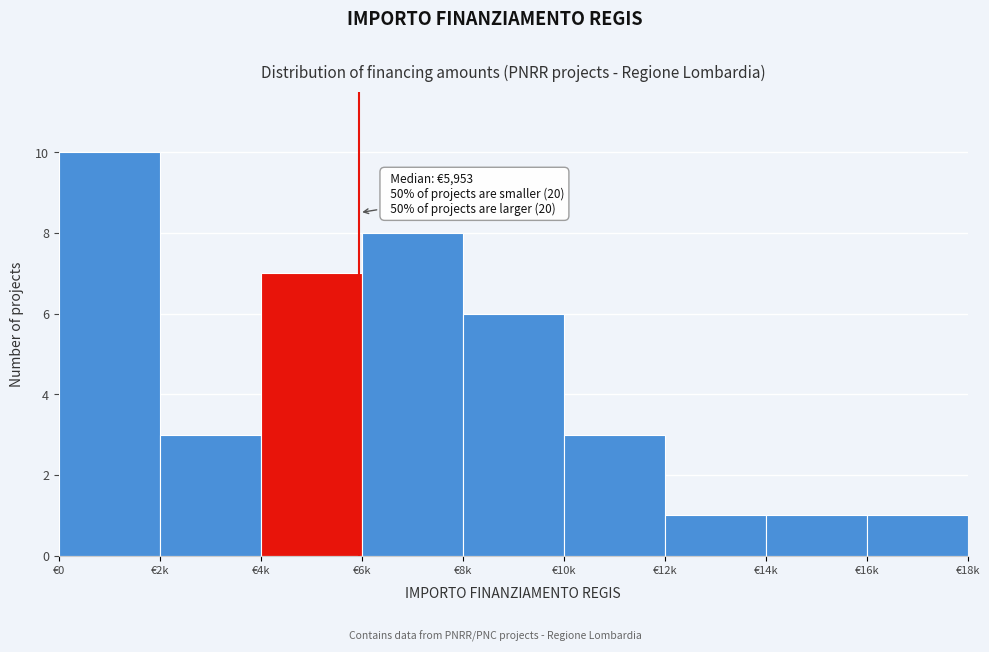

Reading left to right, extract all data points from this chart.

€0=10	€2k=3	€4k=7	€6k=8	€8k=6	€10k=3	€12k=1	€14k=1	€16k=1